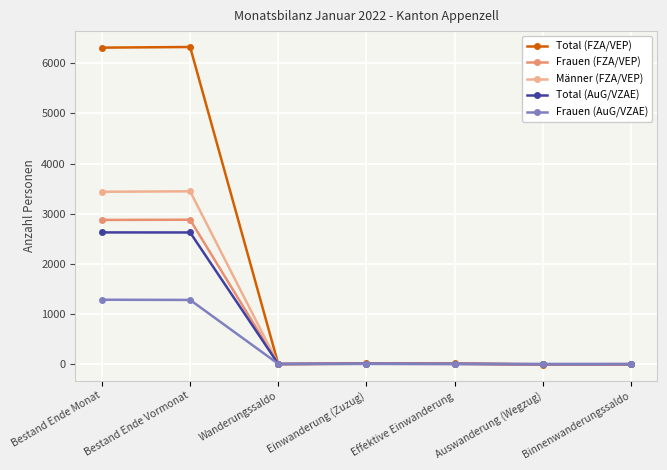

Which series has the largest total across all categories?

Total (FZA/VEP)